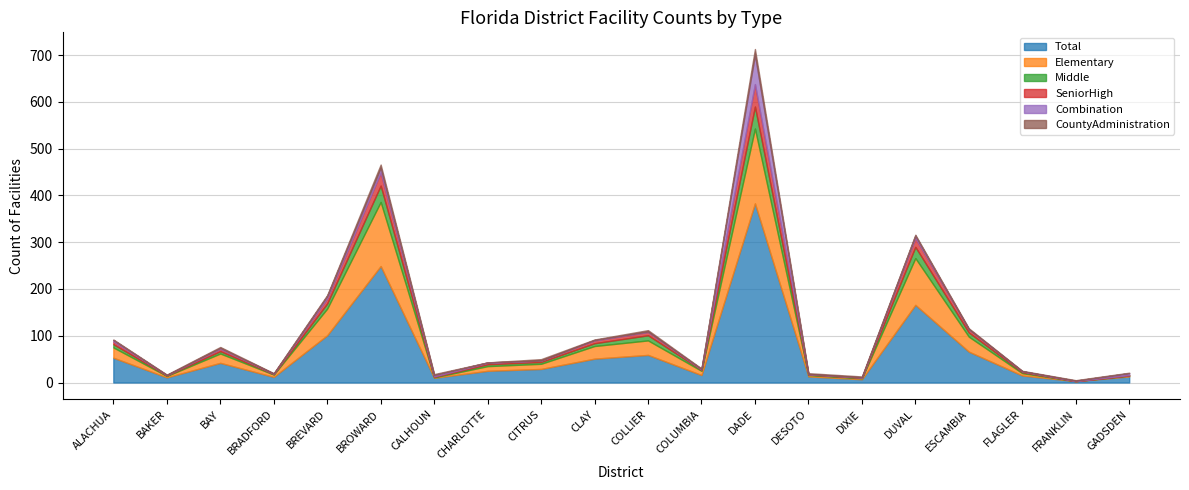

At which label does Total reach its minimum?

FRANKLIN